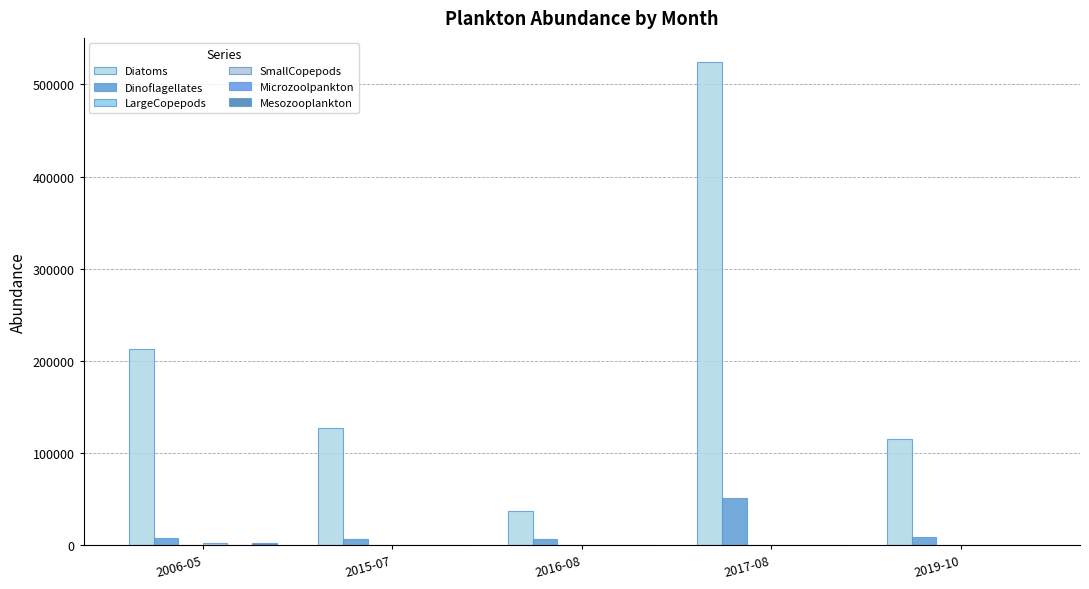

What is the sum of the LargeCopepods values at 2019-10 and 2017-08?

214.2